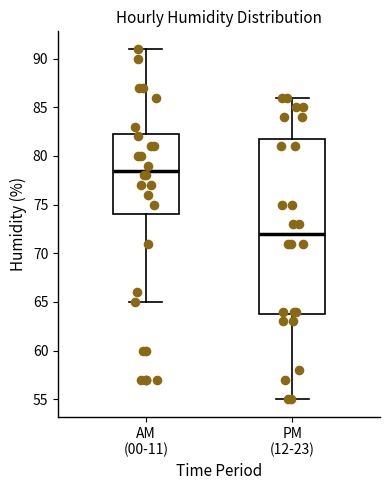

Reading left to right, read every box against the y-axis: the position of its median line, the range the box covers, and the ends of its whiskers. The values are not printed on the chart, so give them approximately, as read against the axis.

AM (00-11): median 78.5, box 74.0 to 82.5, whiskers 65.0 to 91.0
PM (12-23): median 72.0, box 64.0 to 82.0, whiskers 55.0 to 86.0